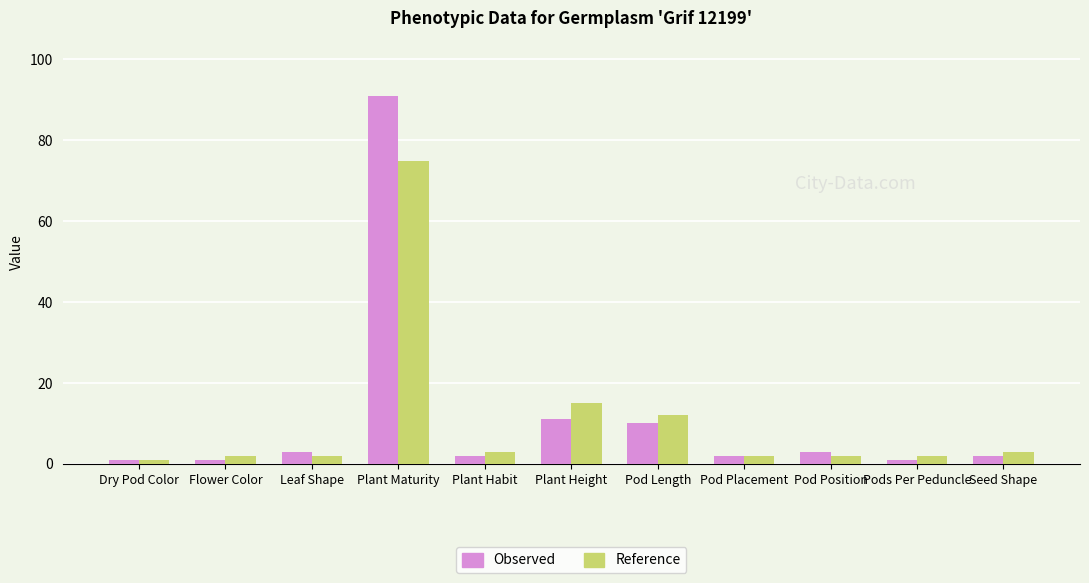

What are all the series names shown in the legend?

Observed, Reference